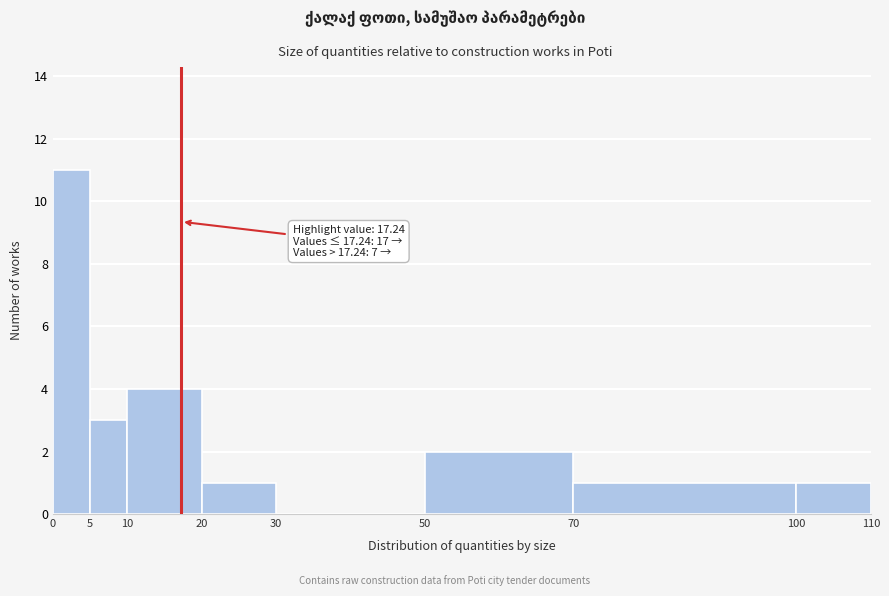

Over which range of the x-axis is the bar tallest?

0 to 5